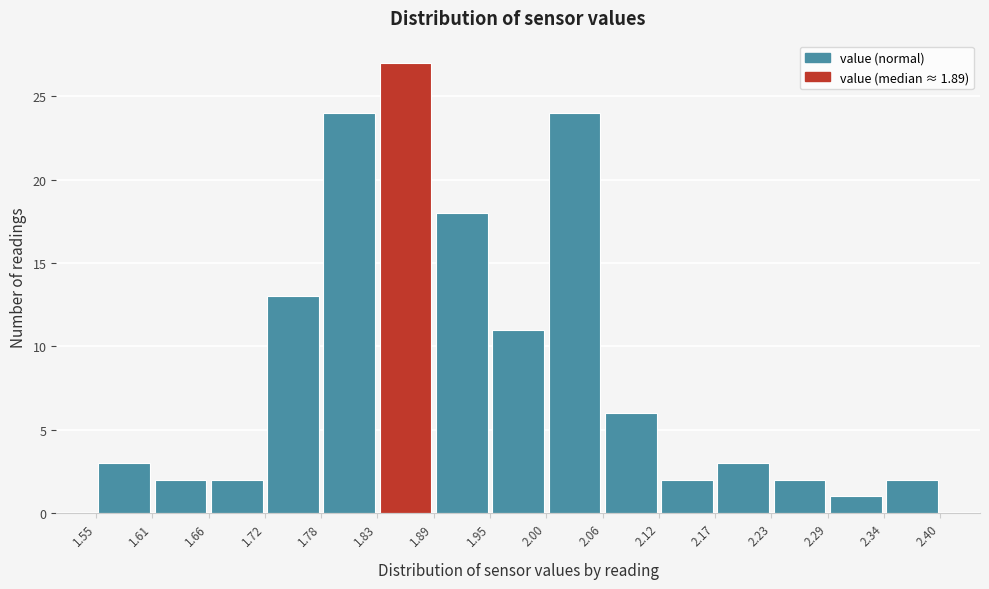

Reading left to right, transcribe this chart: for each bar, give the range it covers on the x-axis and its height. The values are not printed on the chart, so give them approximately, as read against the axis.

1.55 to 1.61: 3
1.61 to 1.66: 2
1.66 to 1.72: 2
1.72 to 1.78: 13
1.78 to 1.83: 24
1.83 to 1.89: 27
1.89 to 1.95: 18
1.95 to 2.00: 11
2.00 to 2.06: 24
2.06 to 2.12: 6
2.12 to 2.17: 2
2.17 to 2.23: 3
2.23 to 2.29: 2
2.29 to 2.34: 1
2.34 to 2.40: 2